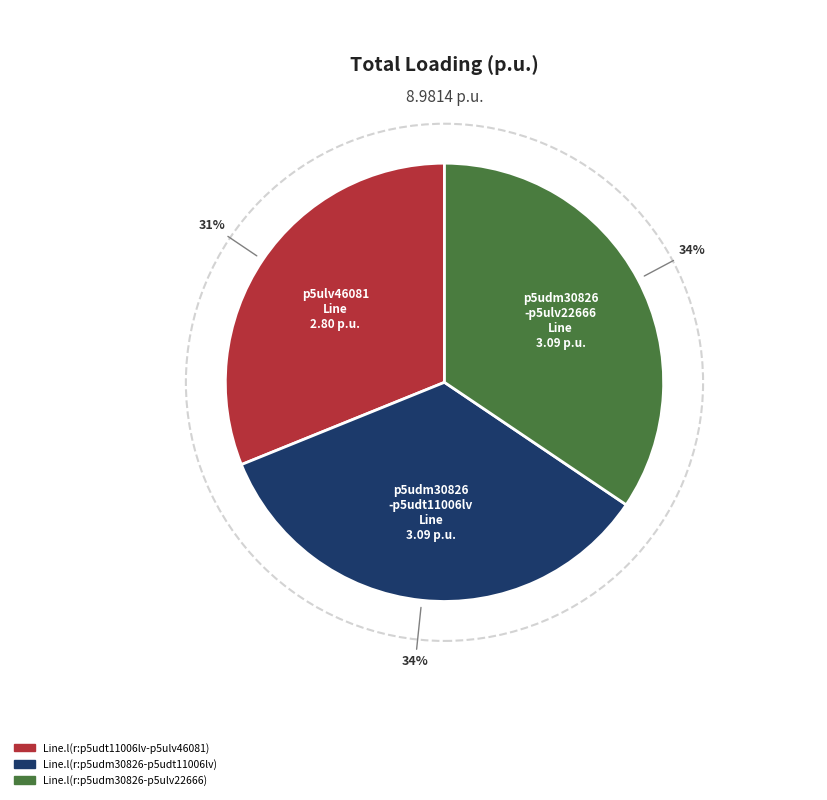

What percentage is the Line.l(r:p5udt11006lv-p5ulv46081) slice, to the nearest percent?

31%